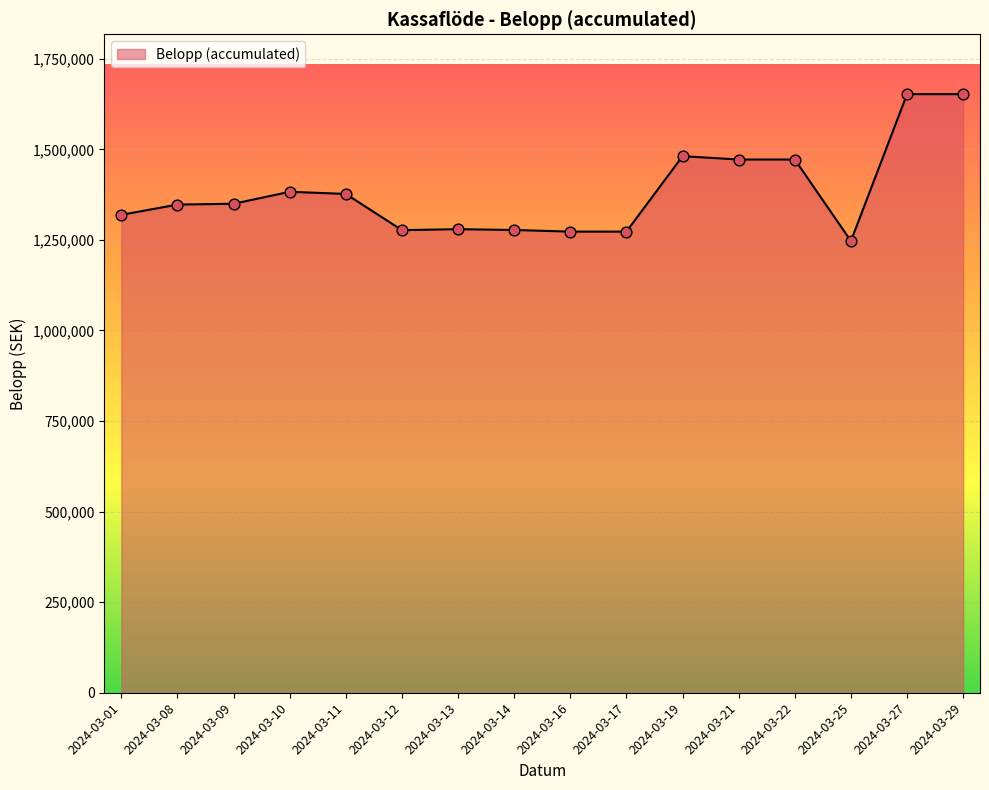

Between 2024-03-09 and 2024-03-10, which is larger?

2024-03-10